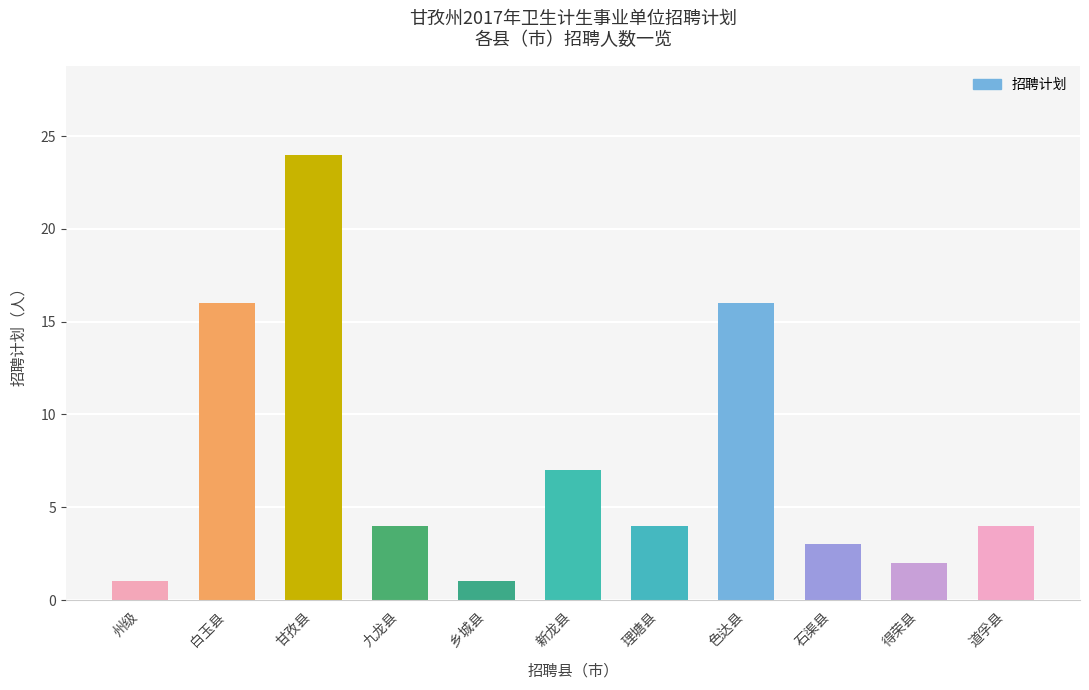

What is the ratio of the value at 新龙县 to the value at 色达县?

0.4